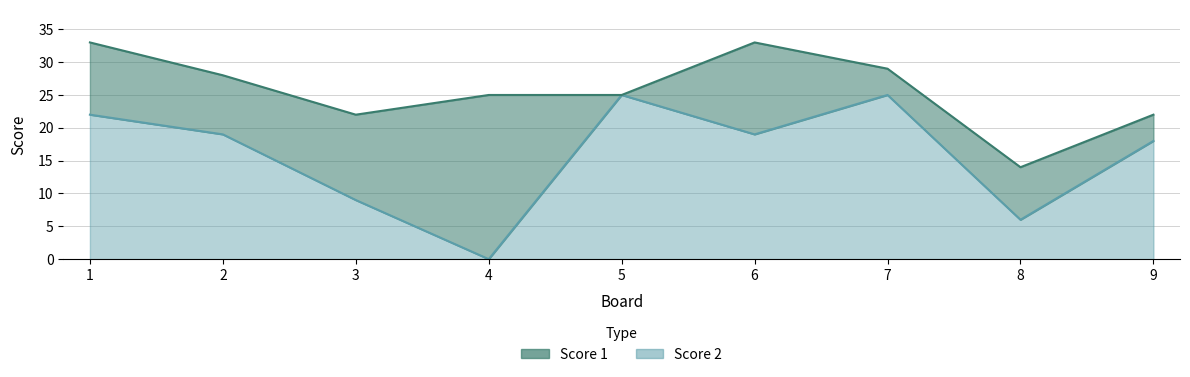

How many interior local peaks (higher than both neighbors) does the data have?

2